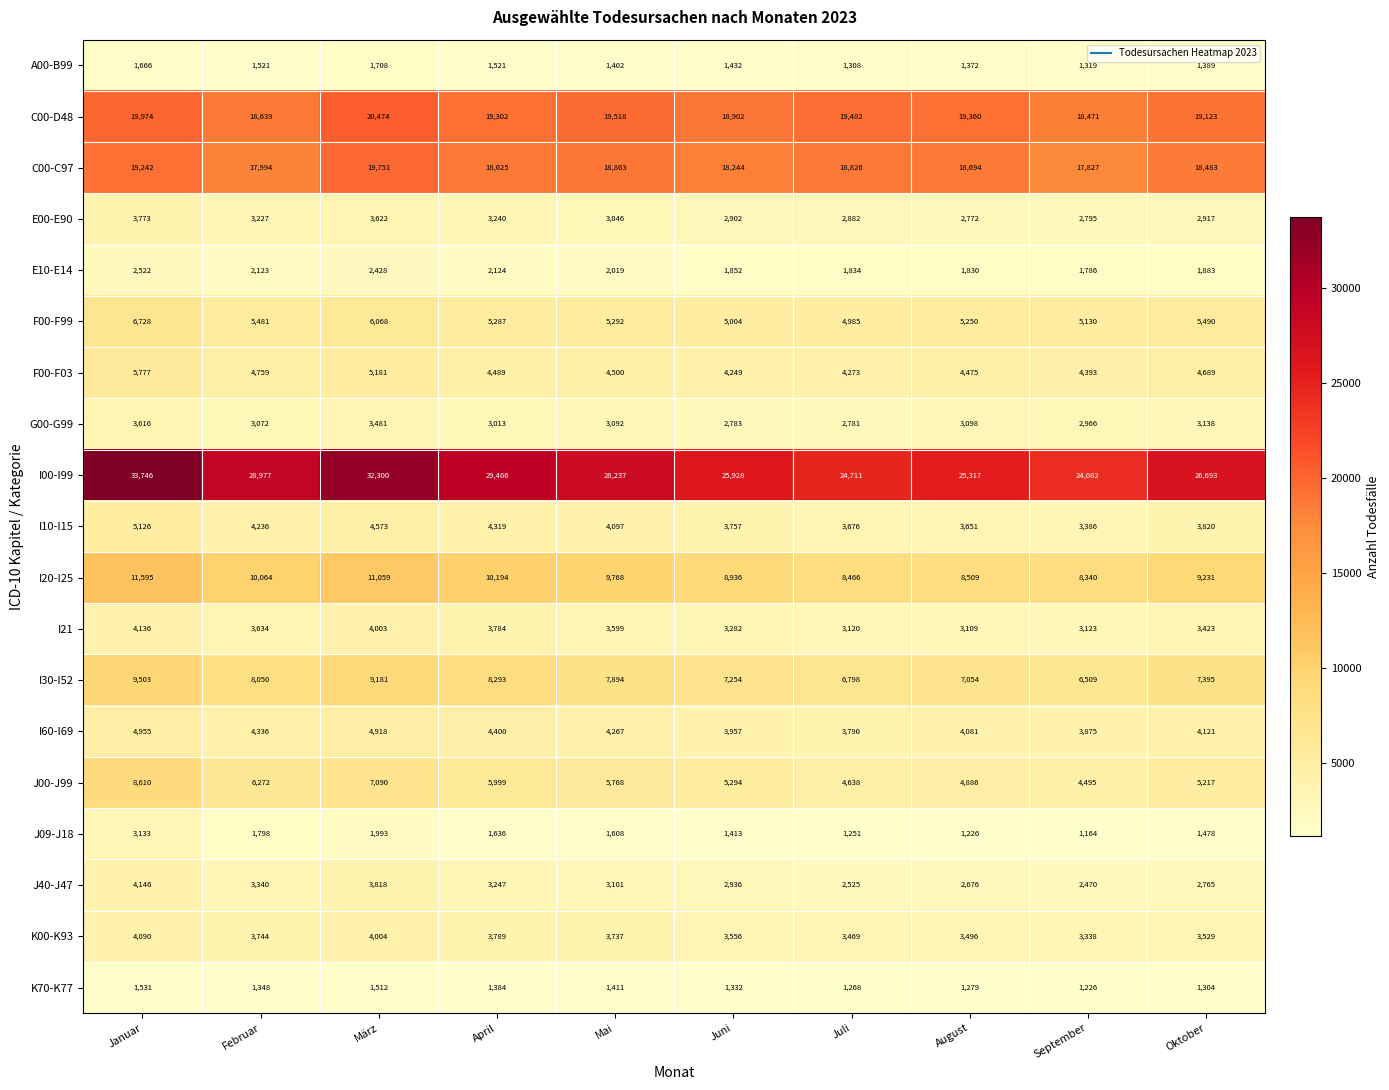

What is the spread (max minus min) of values at Mai?

26835